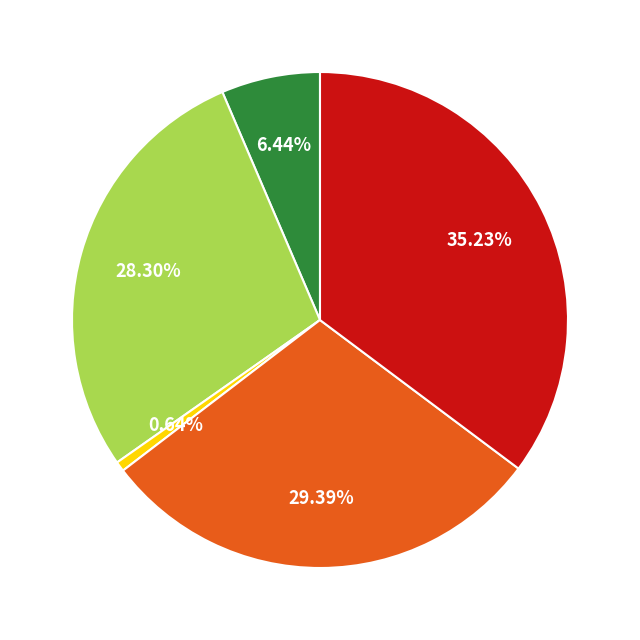

Is there a majority slice in this chart?

No